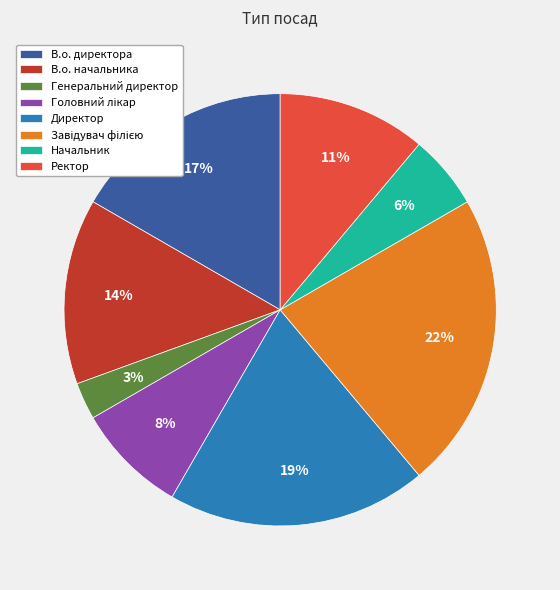

Is Директор the majority of the pie?

No